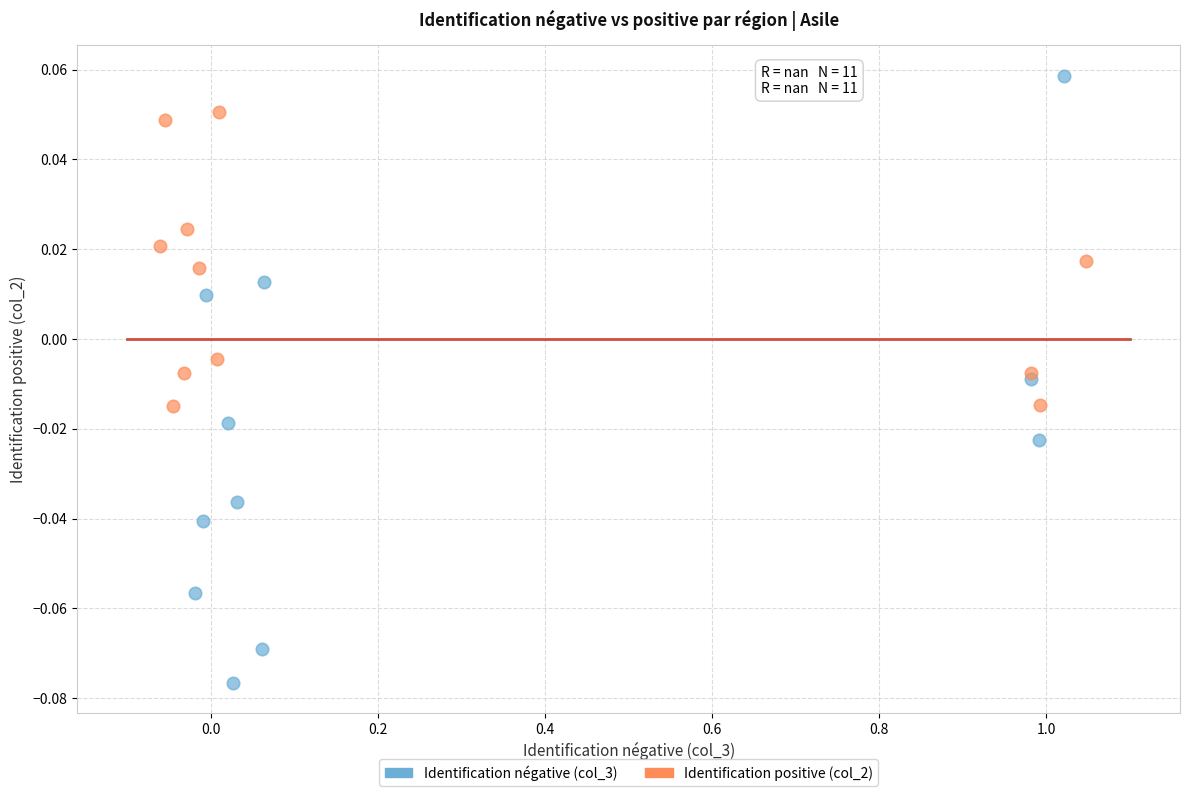

Which series reaches the maximum Y coordinate?

Identification négative (col_3)